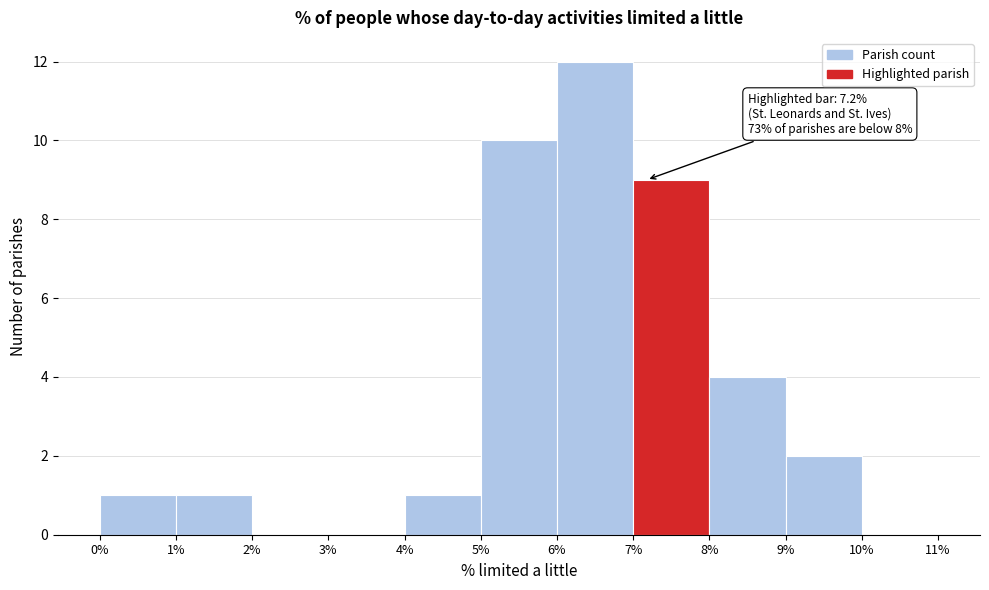

Which range on the x-axis has the tallest bar?

6% to 7%